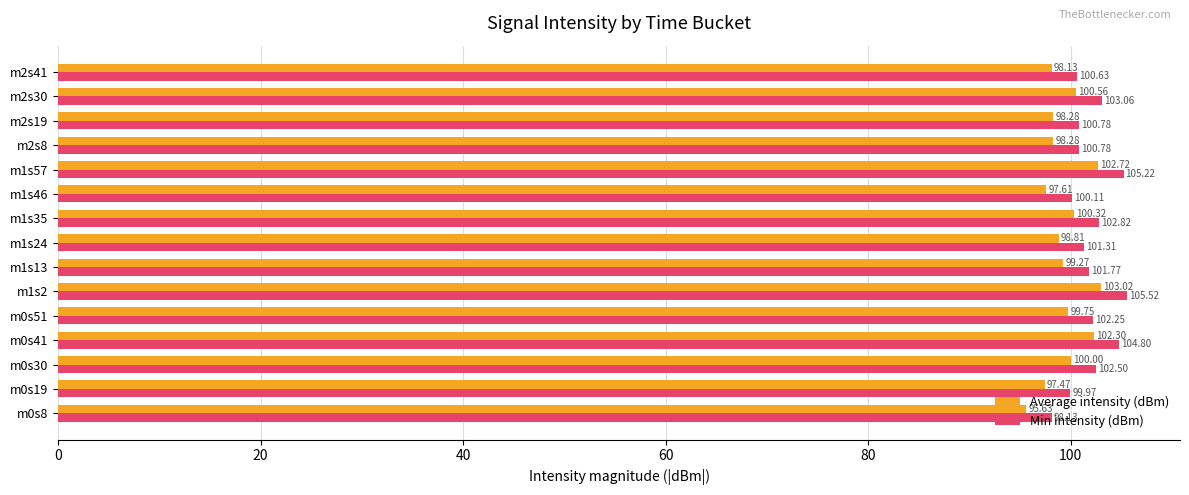

What is the difference between the Average intensity (dBm) values at m0s30 and m1s2?

3.0